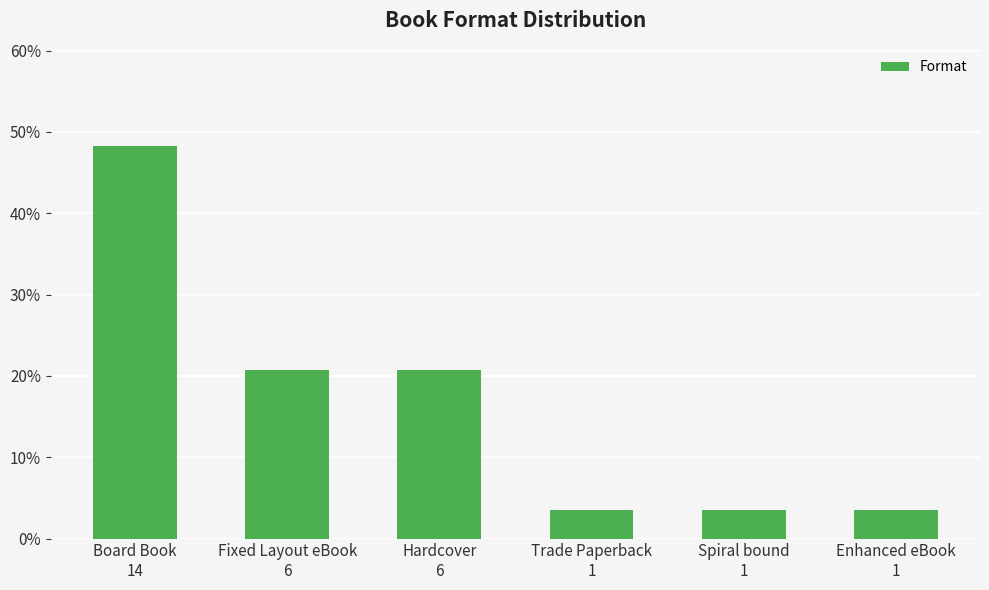

Does the chart contain any negative values?

No